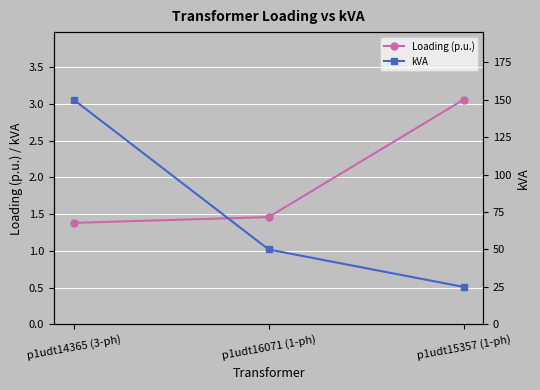

List the series in order of their overall mean, highest first.

kVA, Loading (p.u.)